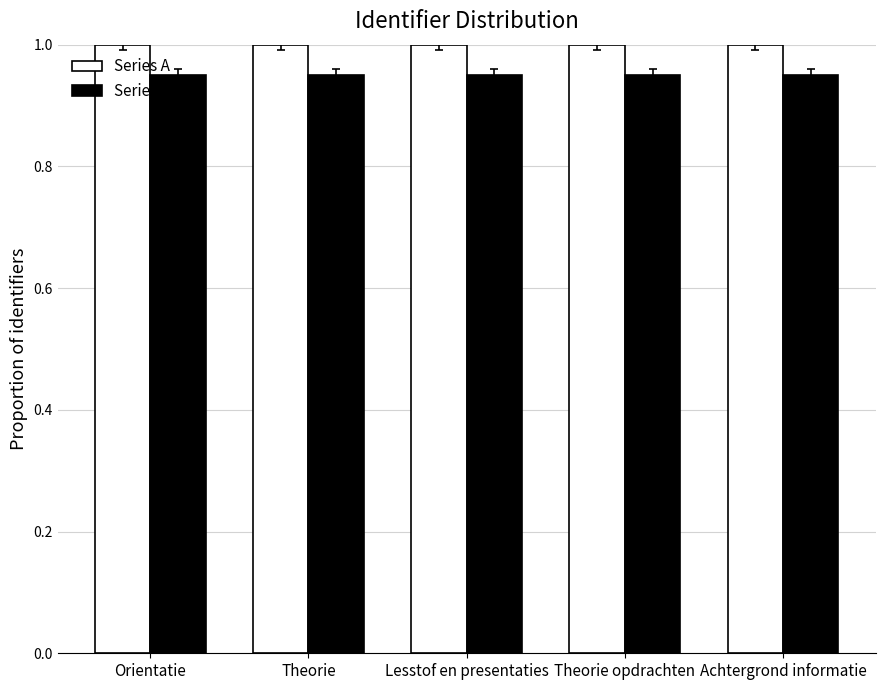

What is the value of the Series A bar at the 4th from the left?

1.0